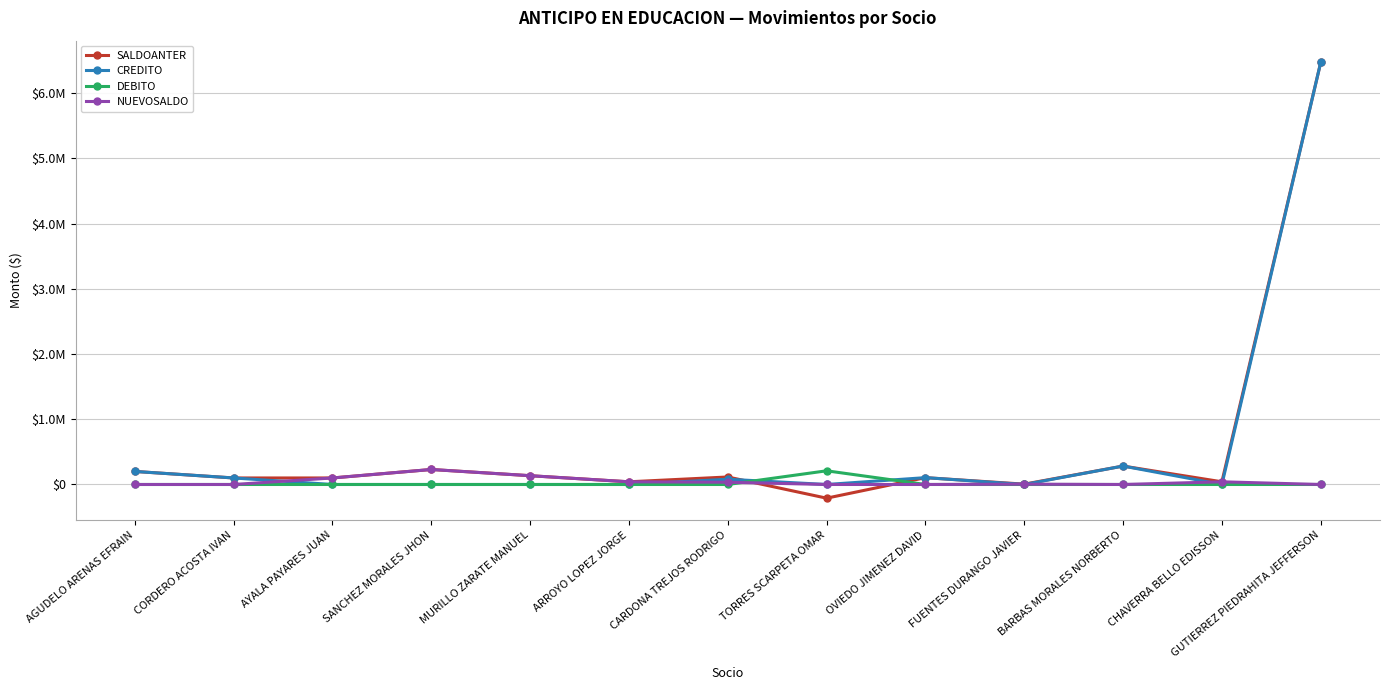

Is this an area chart (filled region under the line)?

No